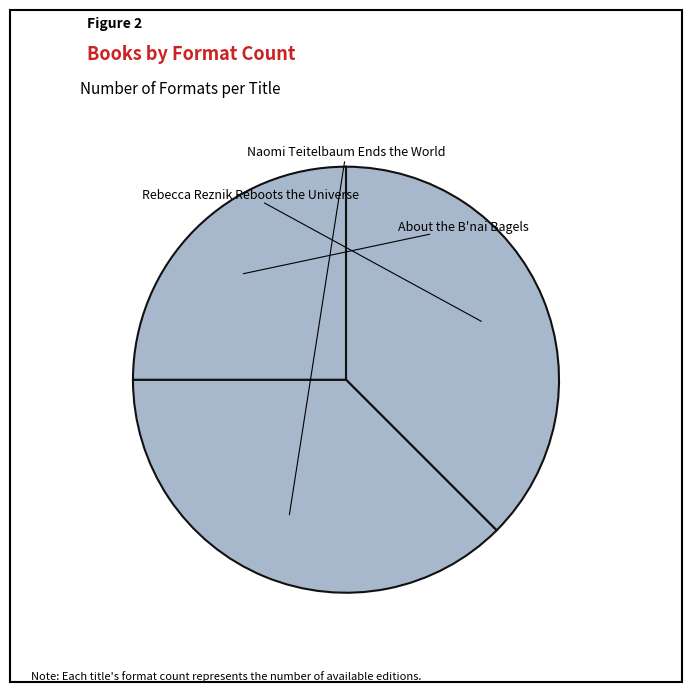

How many segments does this pie chart have?

3